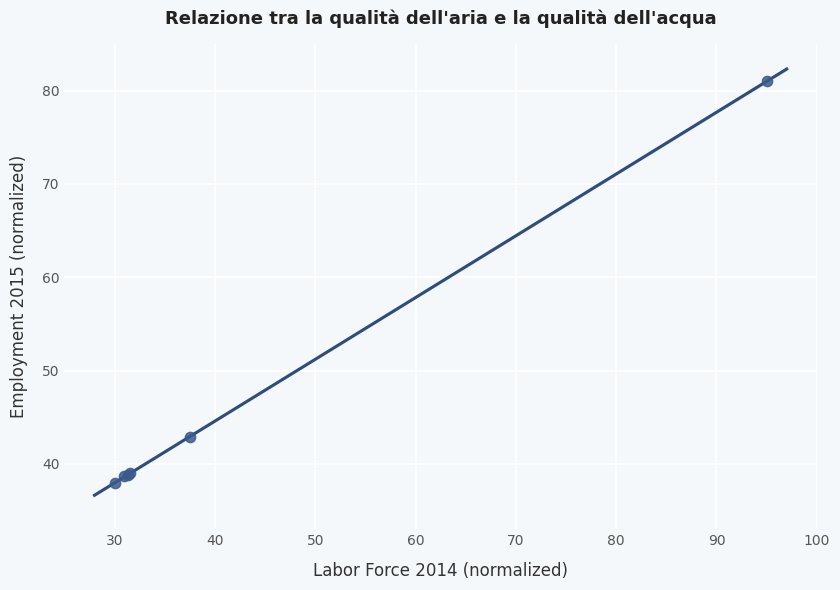

What Y value in the scatter plot is closest to 59?

42.9